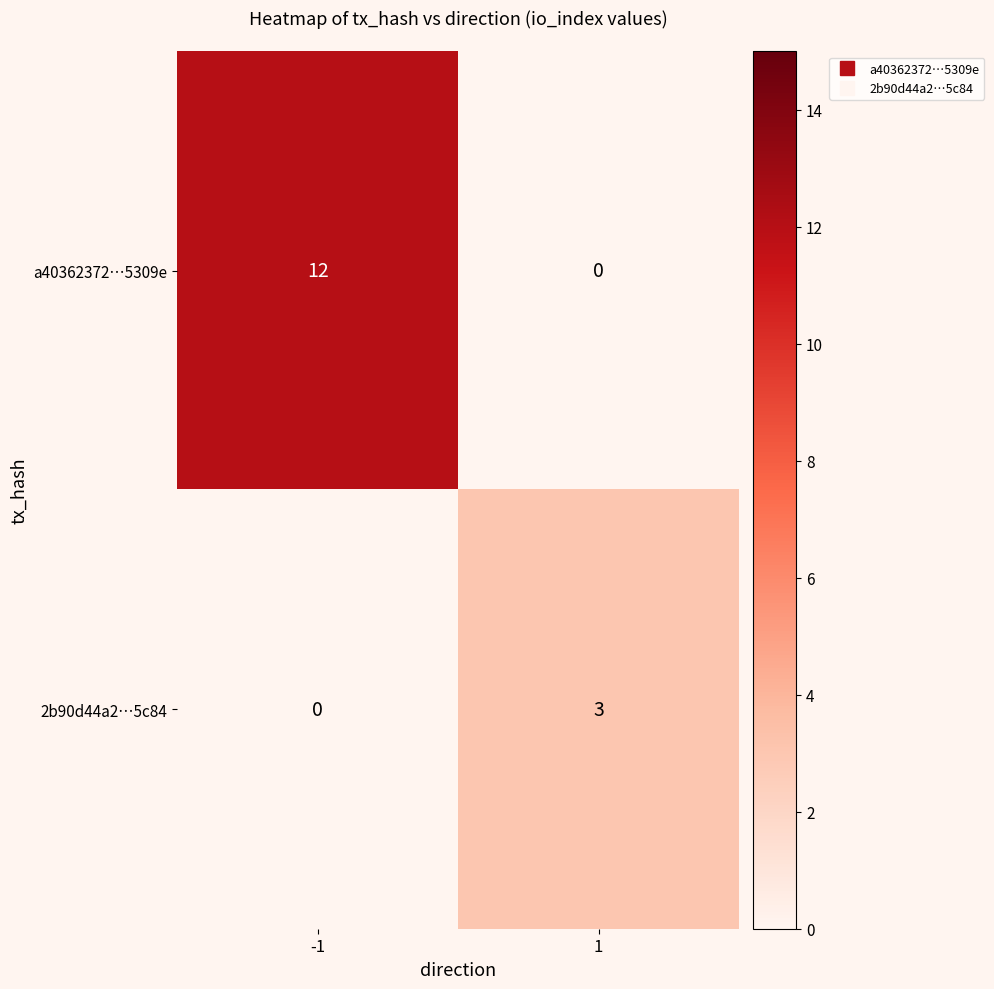

What is the difference between the highest and lowest values at -1?

12